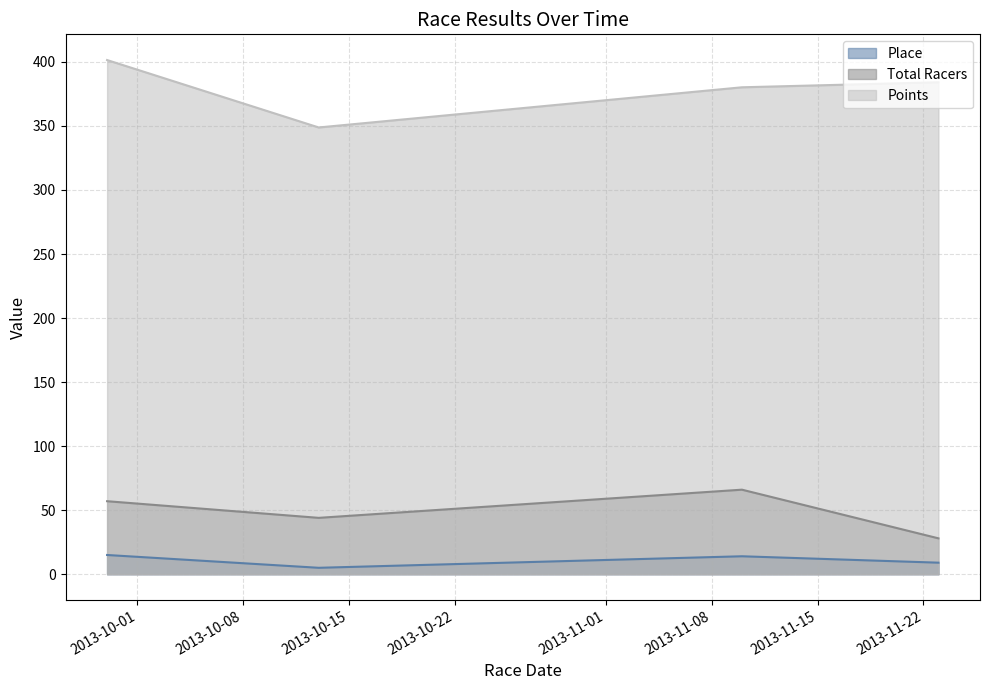

At which label does Total Racers reach its minimum?

2013-11-23